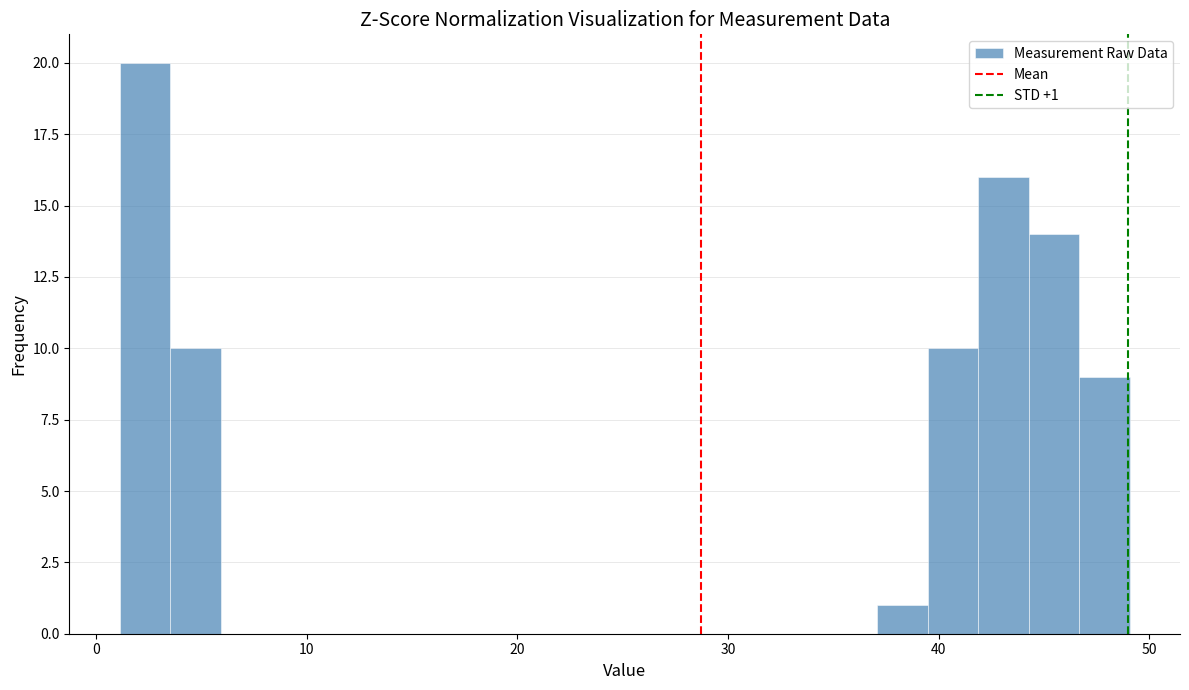

Read against the x-axis, roughly where is the centre of the tallest bar?

2